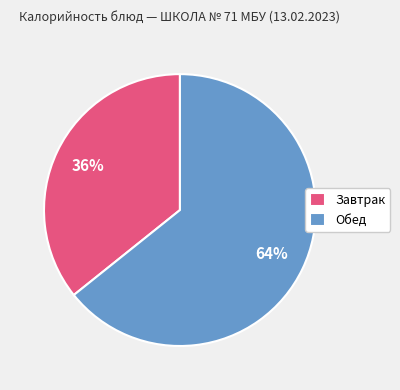

What is the largest slice in the pie chart?

Обед